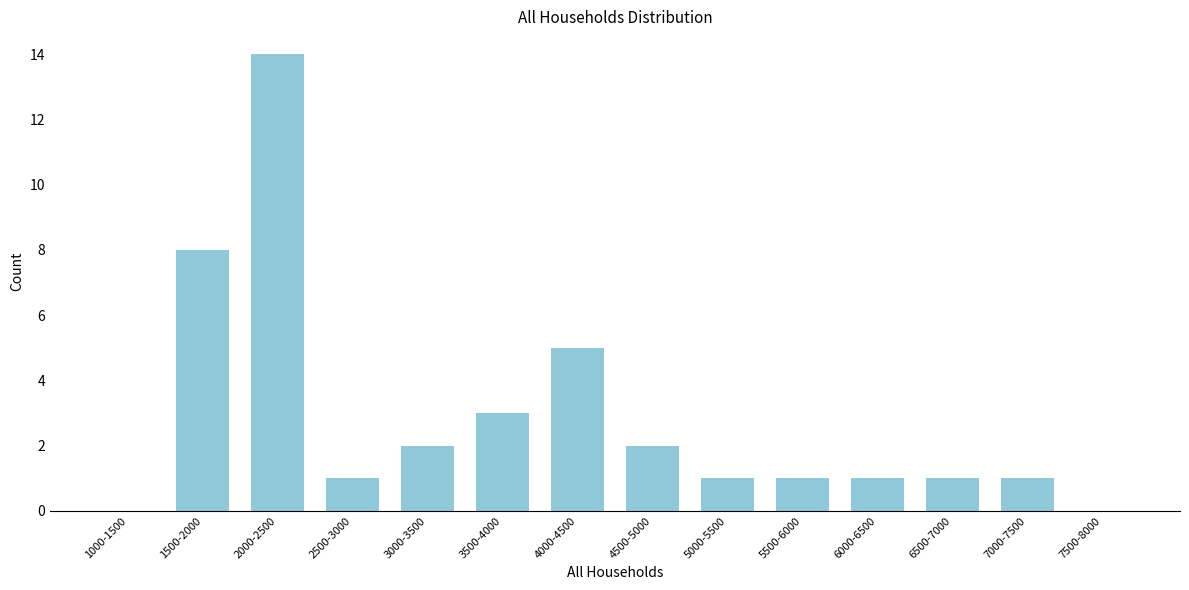

Reading right to left, extract all data points from this chart.

7500-8000=0	7000-7500=1	6500-7000=1	6000-6500=1	5500-6000=1	5000-5500=1	4500-5000=2	4000-4500=5	3500-4000=3	3000-3500=2	2500-3000=1	2000-2500=14	1500-2000=8	1000-1500=0